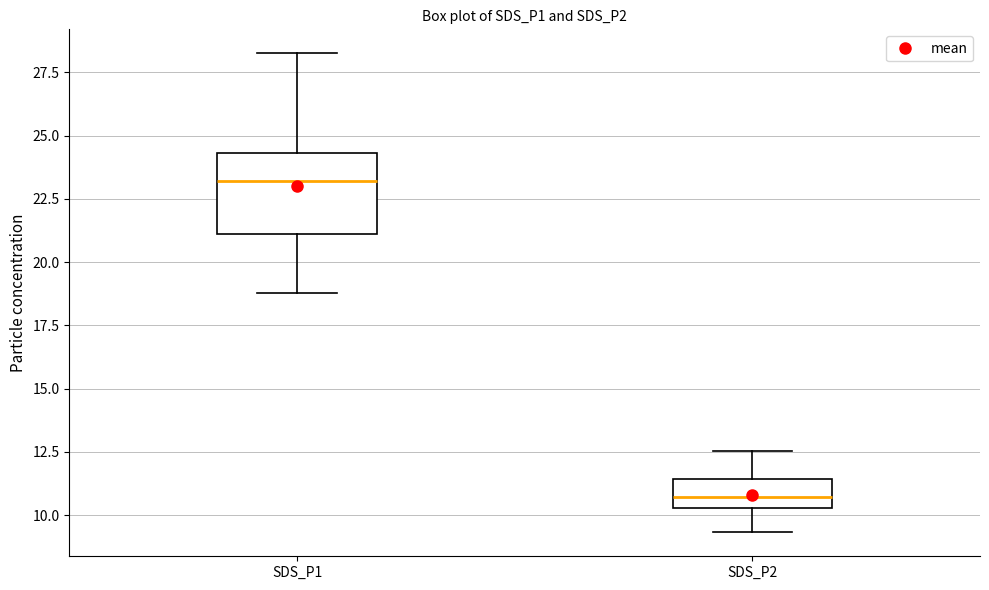

Where does the median line of the box for SDS_P1 sit on the y-axis? The values are not printed on the chart, so give them approximately, as read against the axis.

23.0